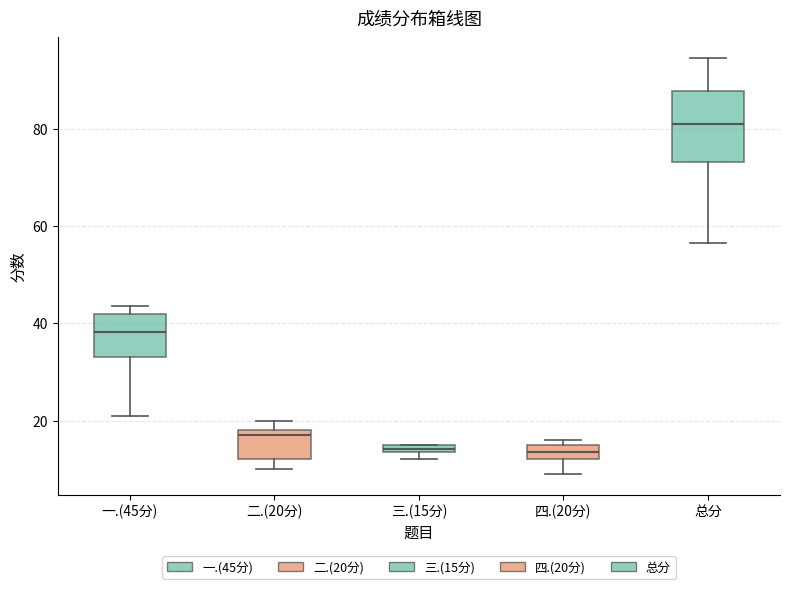

Where does the upper whisker of the box for 总分 end on the y-axis? The values are not printed on the chart, so give them approximately, as read against the axis.

94